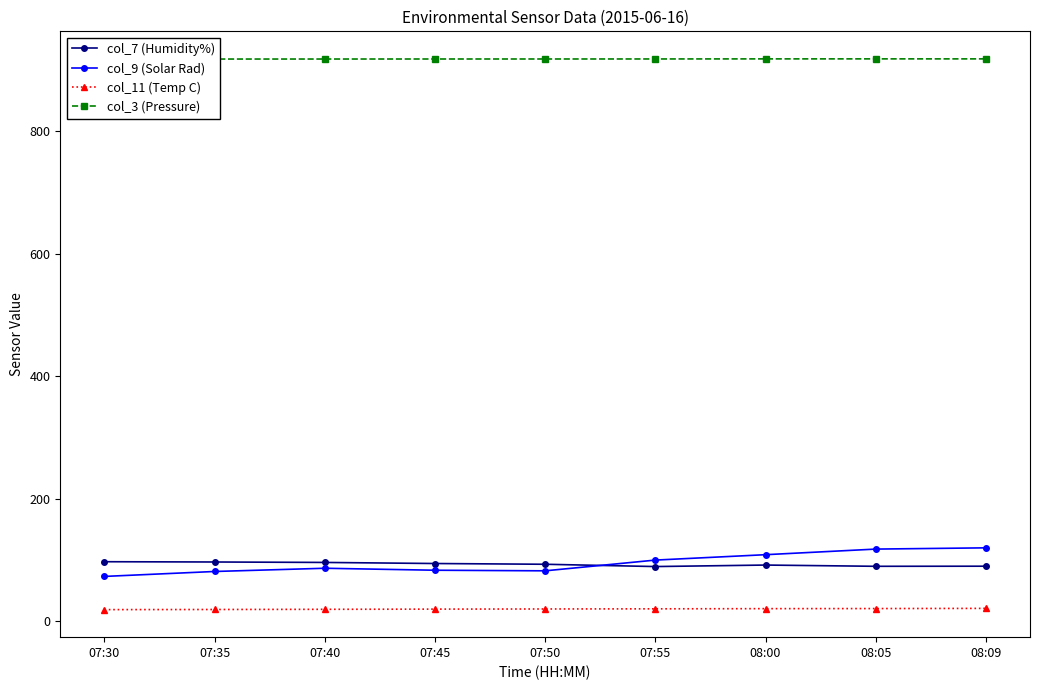

At which category does col_7 (Humidity%) reach its first local valley?

07:55